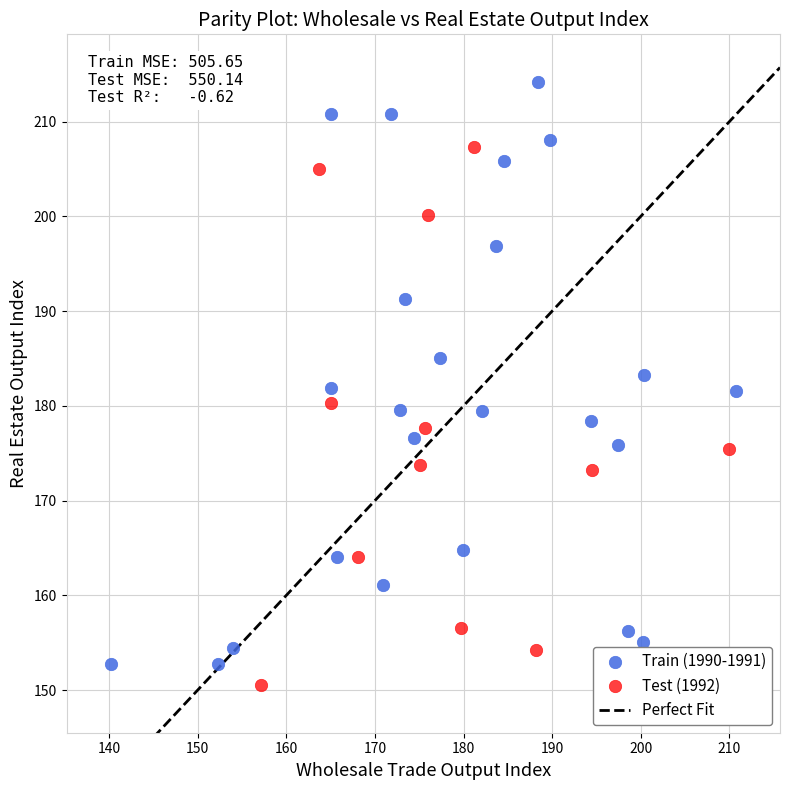

Which series contains the highest Y value?

Train (1990-1991)